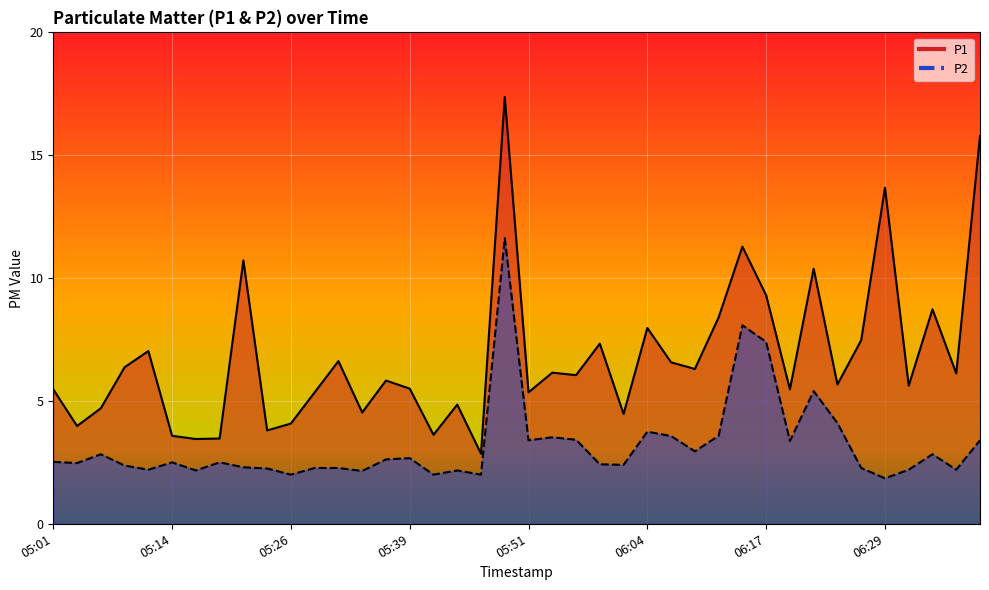

What is the minimum value for P2?

1.9